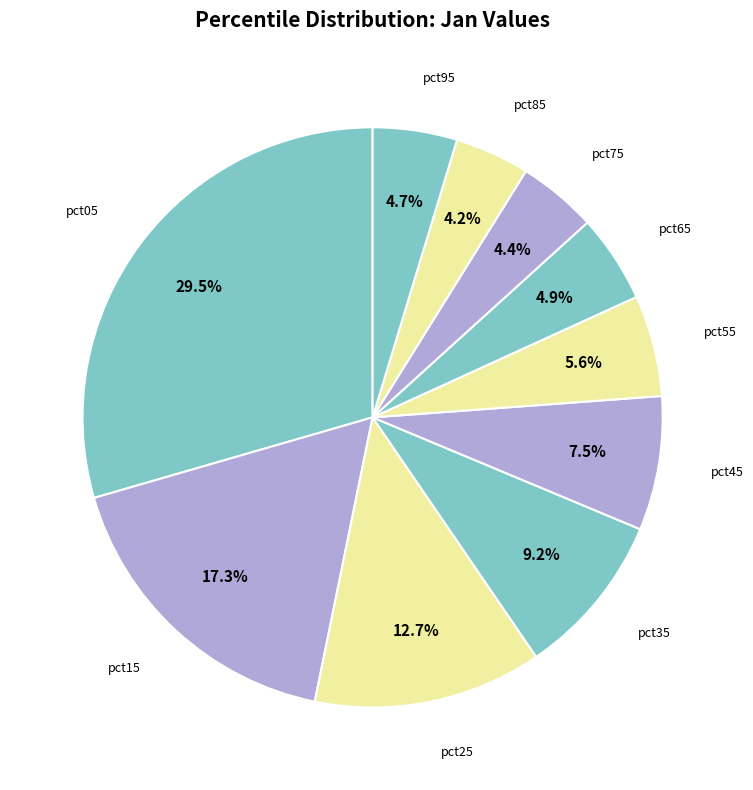

Count the number of slices in the pie.

10